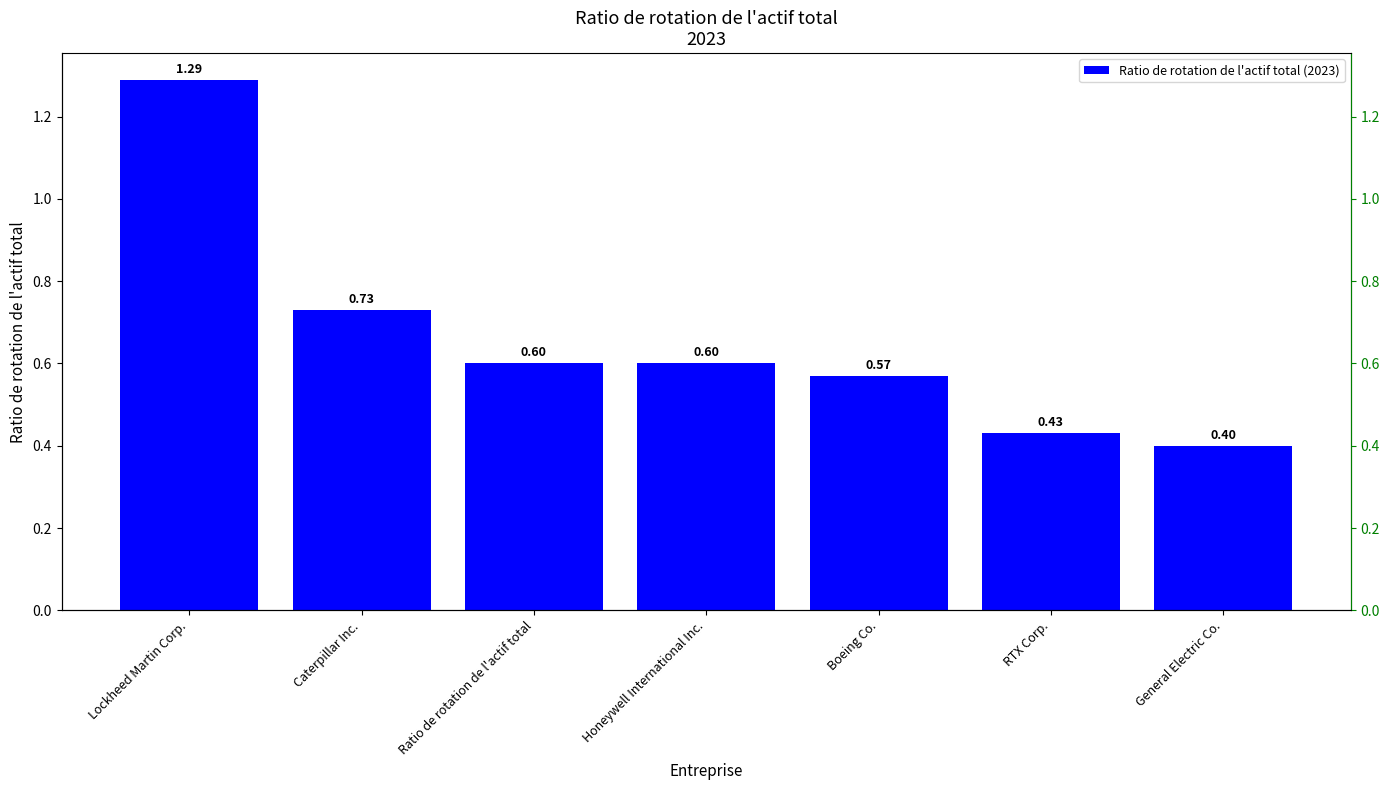

What is the maximum value shown in the chart?

1.3